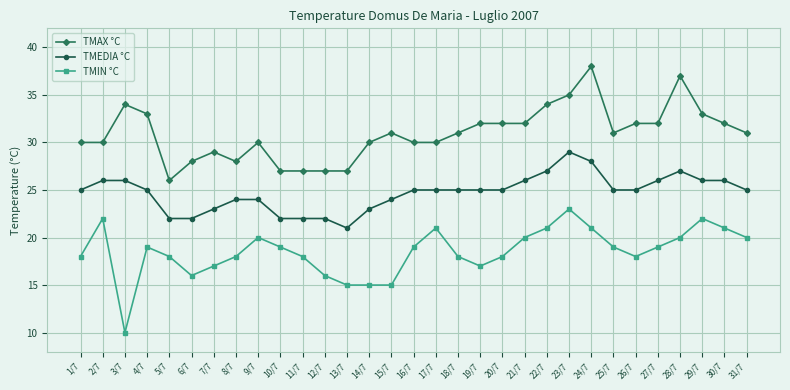

What are all the series names shown in the legend?

TMAX °C, TMEDIA °C, TMIN °C